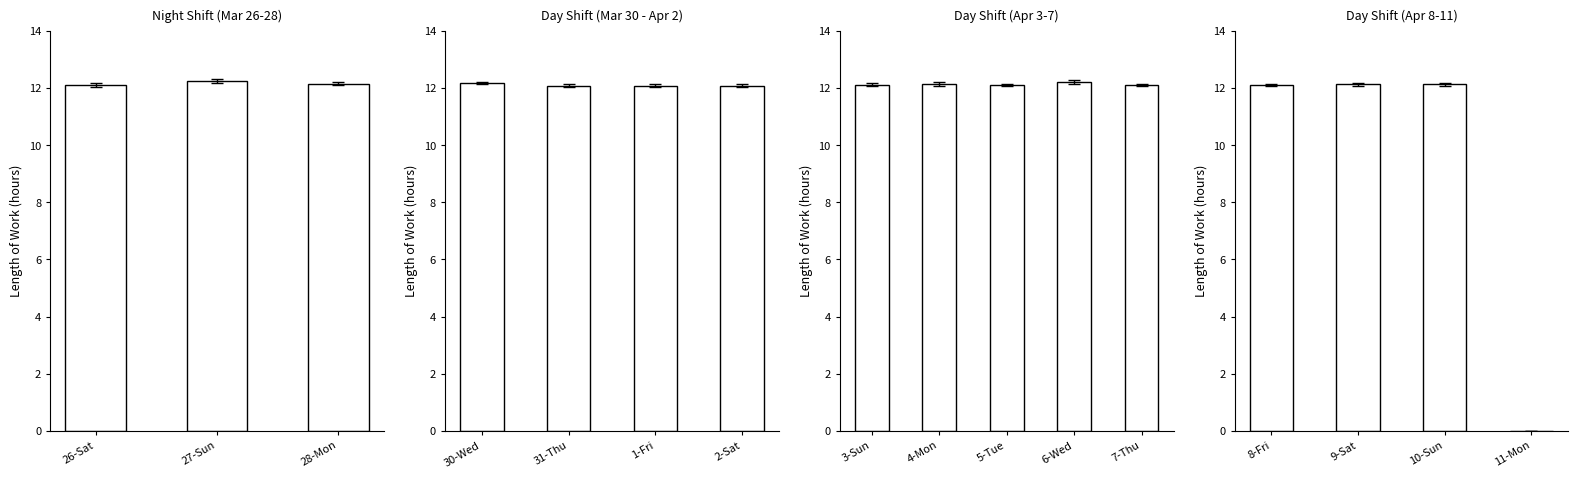

Reading left to right, list all the values displayed in this chart.

26-Sat=12.1	27-Sun=12.2	28-Mon=12.2	30-Wed=12.2	31-Thu=12.1	1-Fri=12.1	2-Sat=12.1	3-Sun=12.1	4-Mon=12.2	5-Tue=12.1	6-Wed=12.2	7-Thu=12.1	8-Fri=12.1	9-Sat=12.1	10-Sun=12.1	11-Mon=0.0